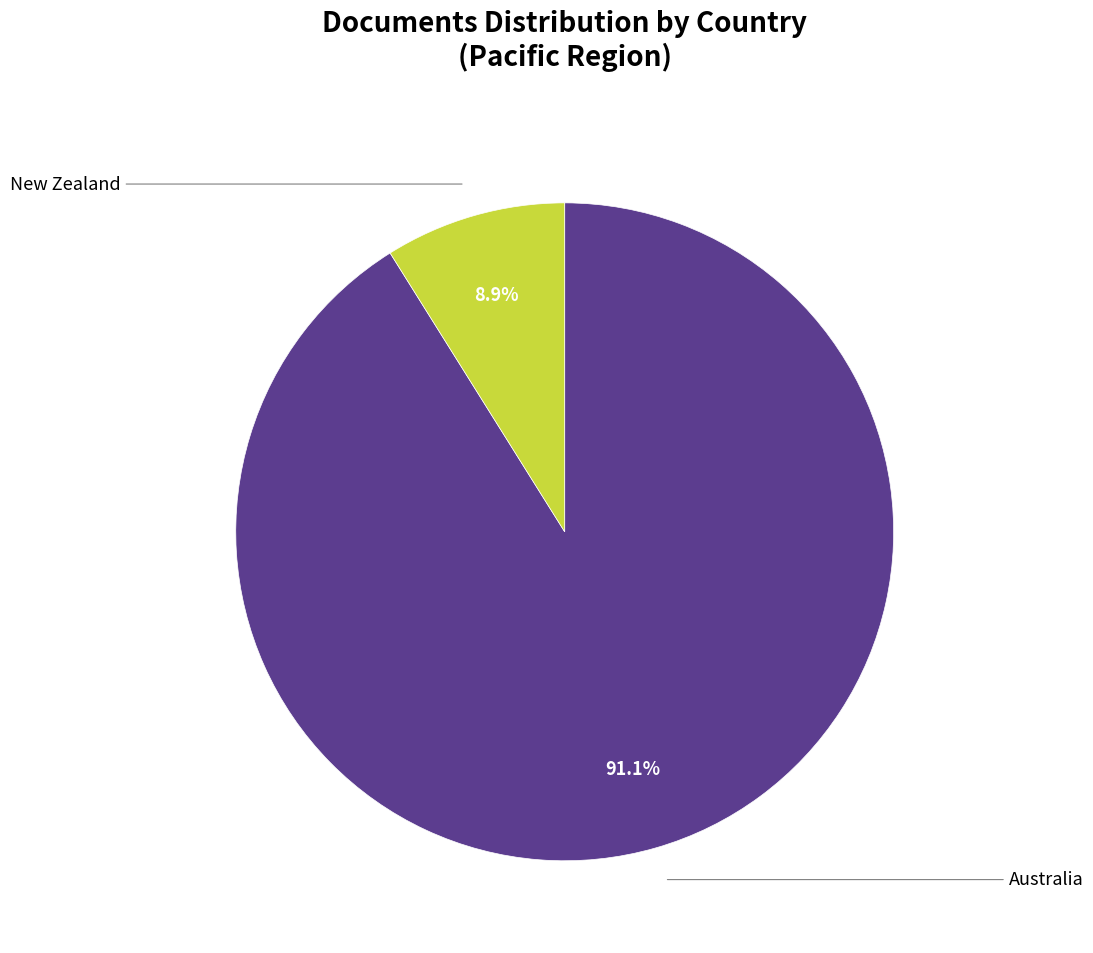

Does any single category account for the majority?

Yes